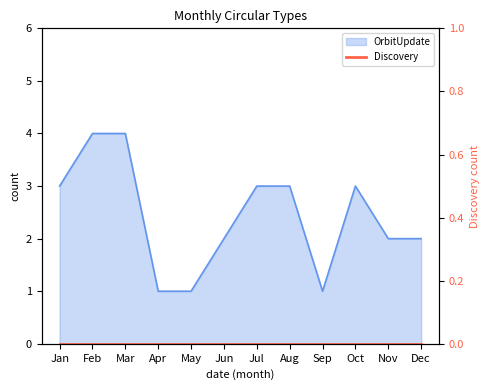

What is the ratio of the value at May to the value at Nov?

0.5